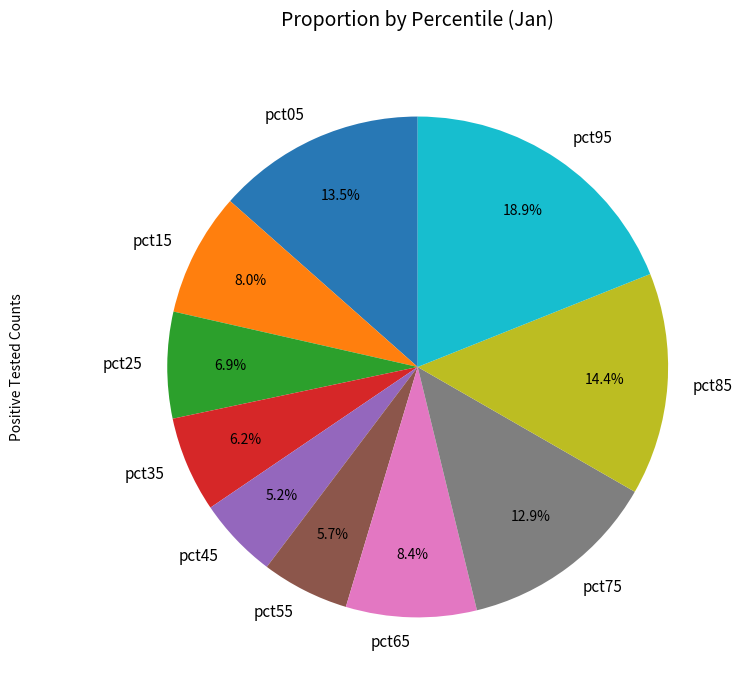

Is it true that pct95 is 19% of the pie?

True